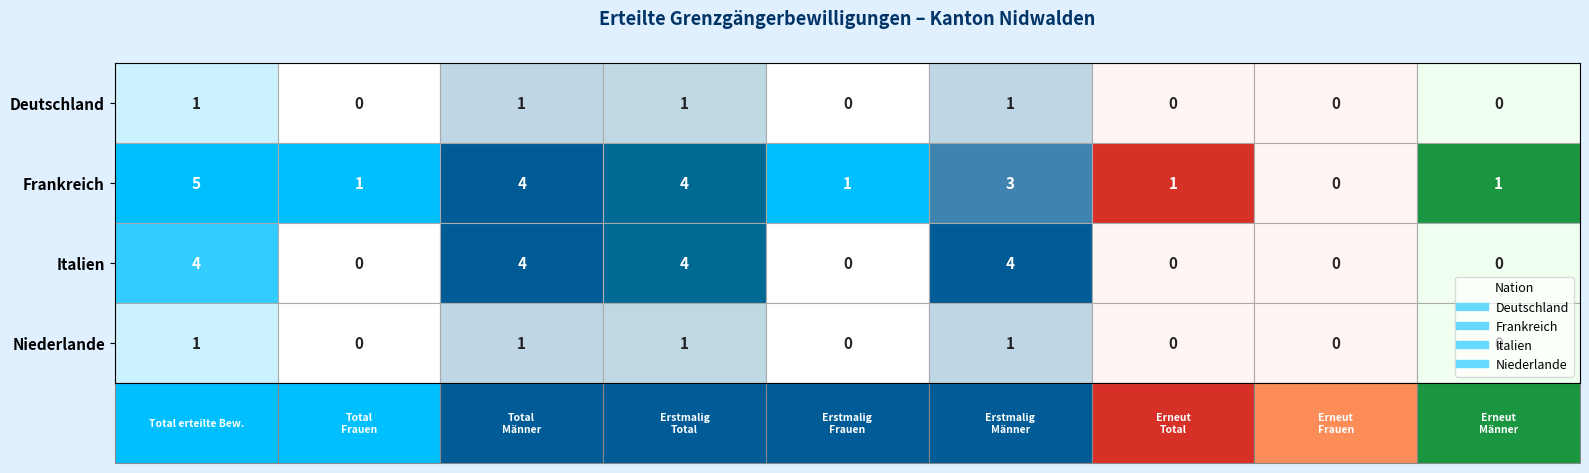

Is the value of Niederlande at 6 greater than the value of Deutschland at 0?

No